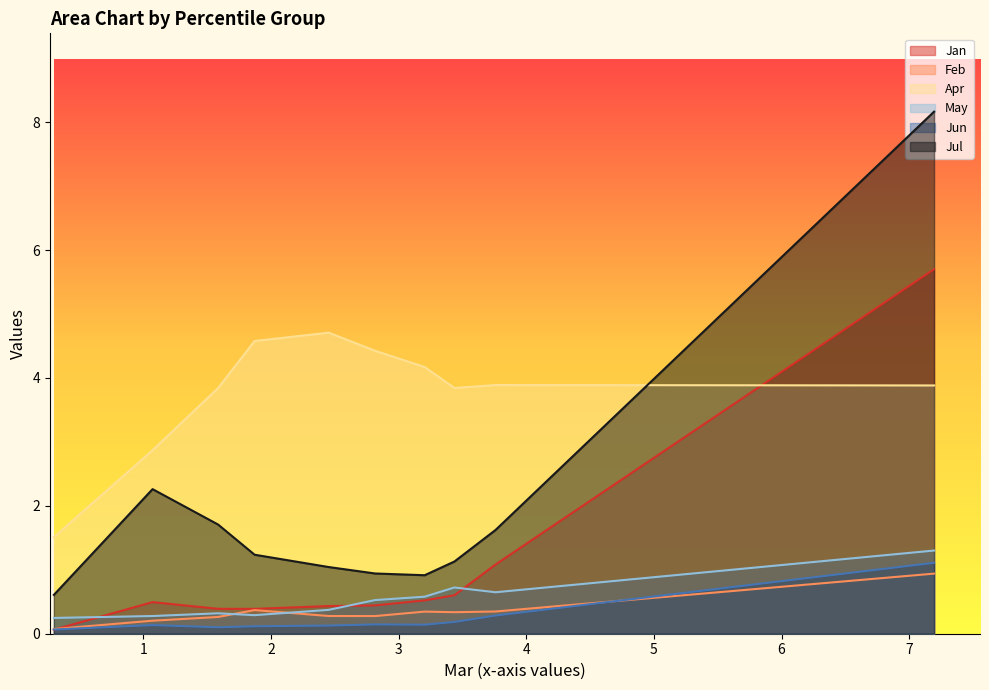

What is the maximum value shown in the chart?

8.2